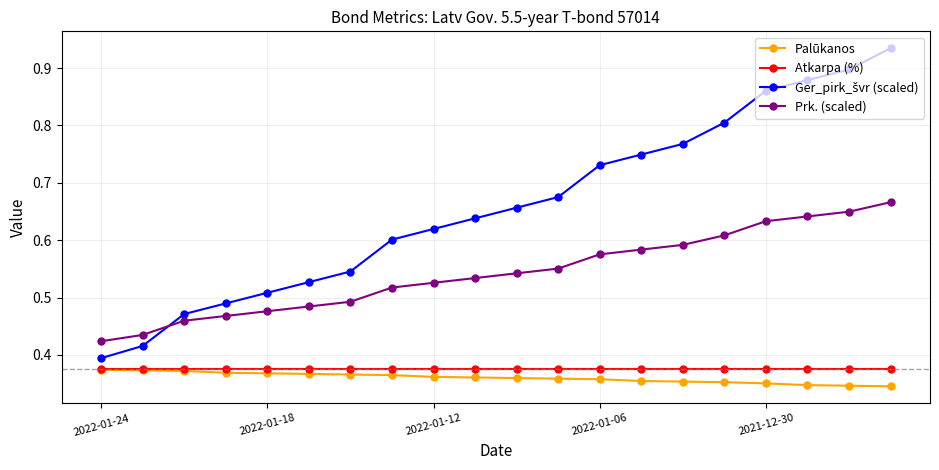

True or false: Atkarpa (%) and Prk. (scaled) intersect in this chart.

False